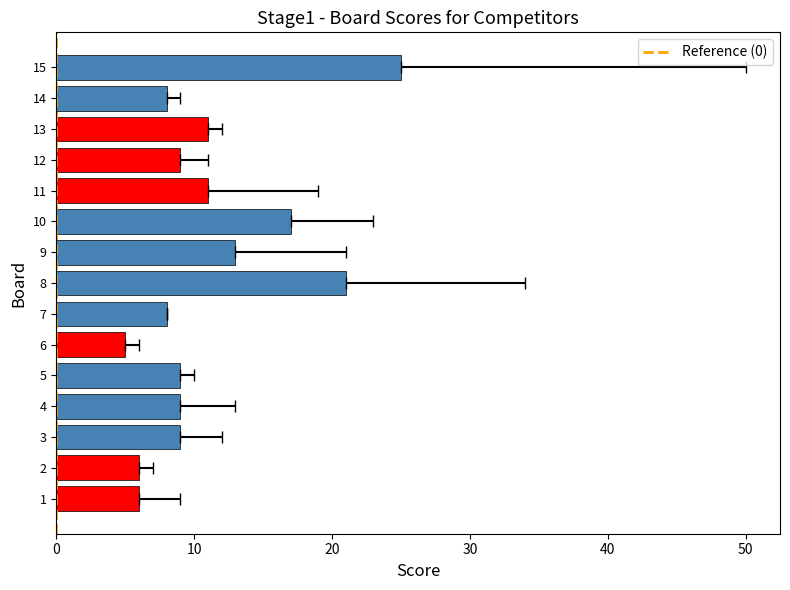

Where does the data first go above 9?

8